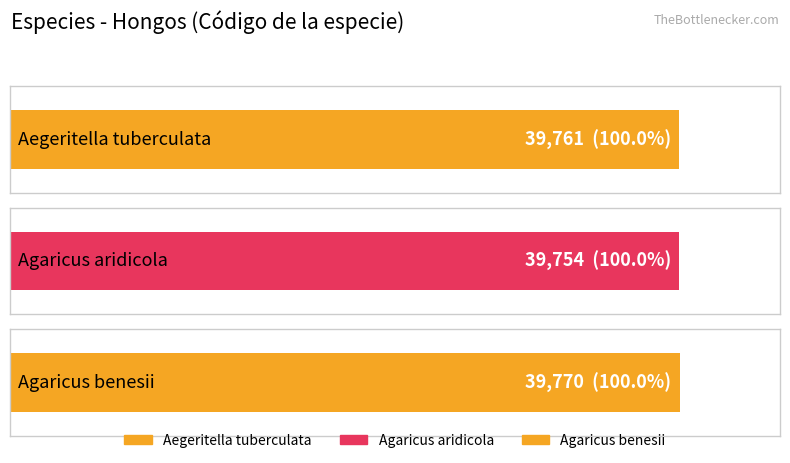

What is the approximate value at Agaricus aridicola, to the nearest 5?

39755